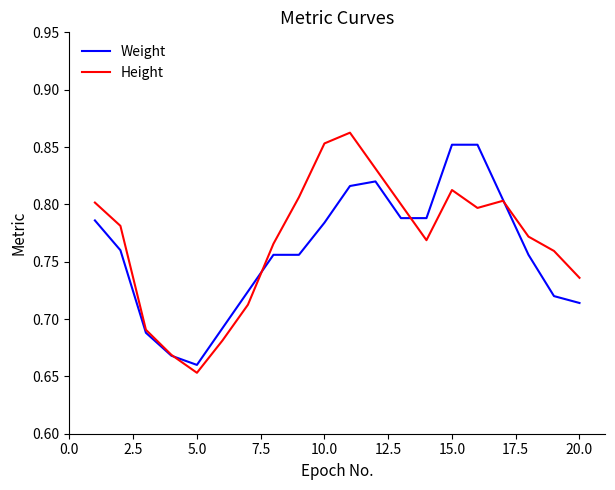

What is the greatest value displayed?

0.9